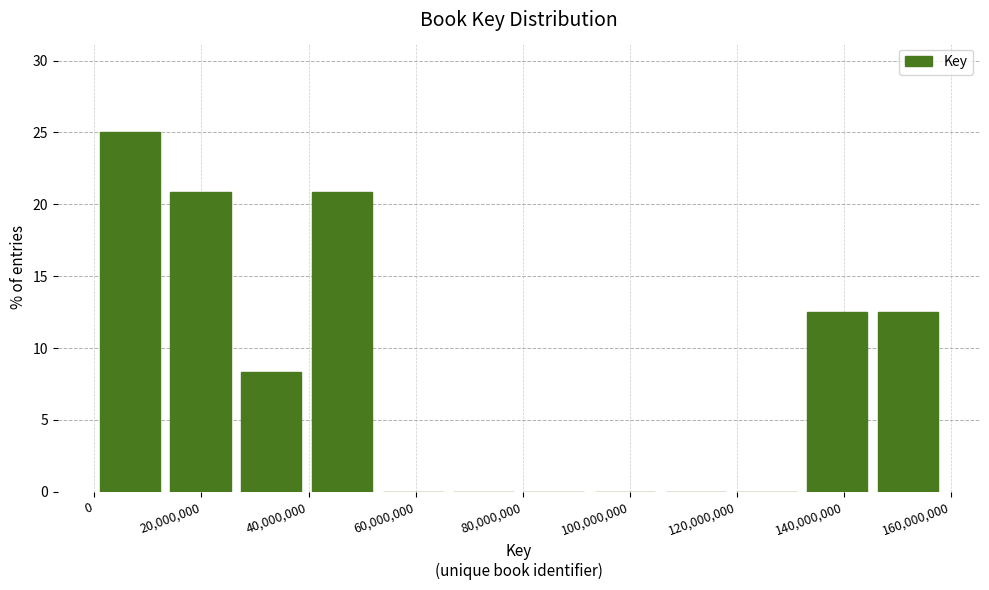

How tall is the bar that spans 26000000 to 40000000 on the x-axis? Neither the bar edges nor the heights are printed on the chart, so give them approximately, as read against the axes.

8.5